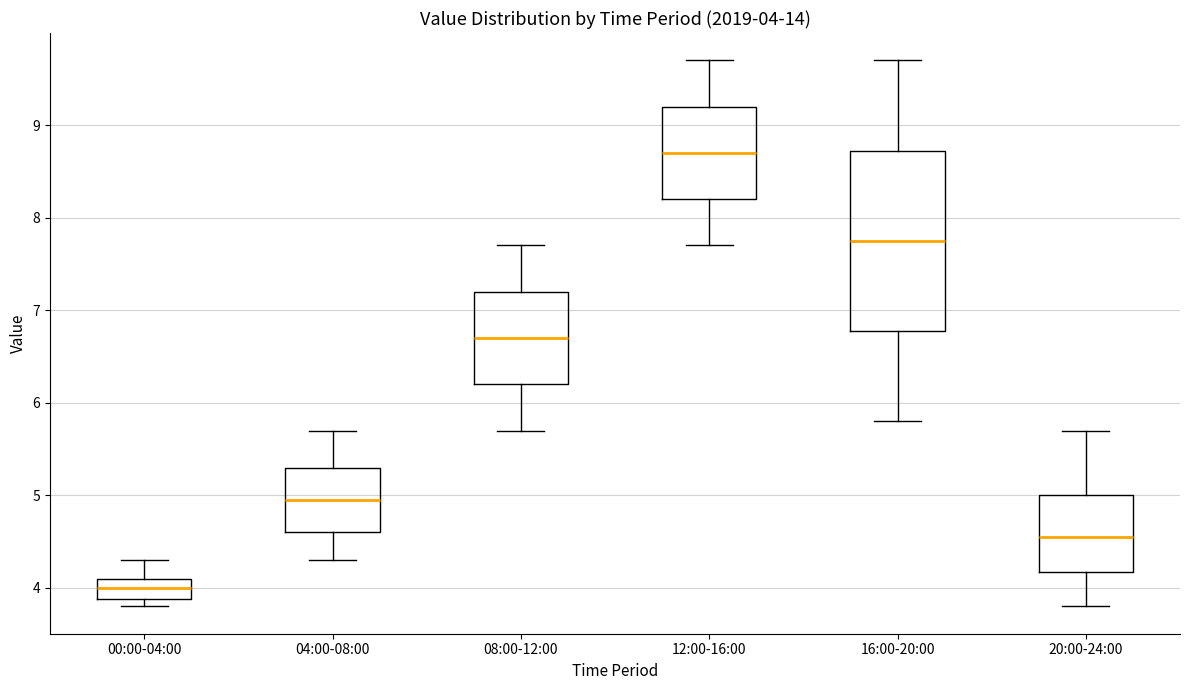

Which box's median line is the lowest?

00:00-04:00